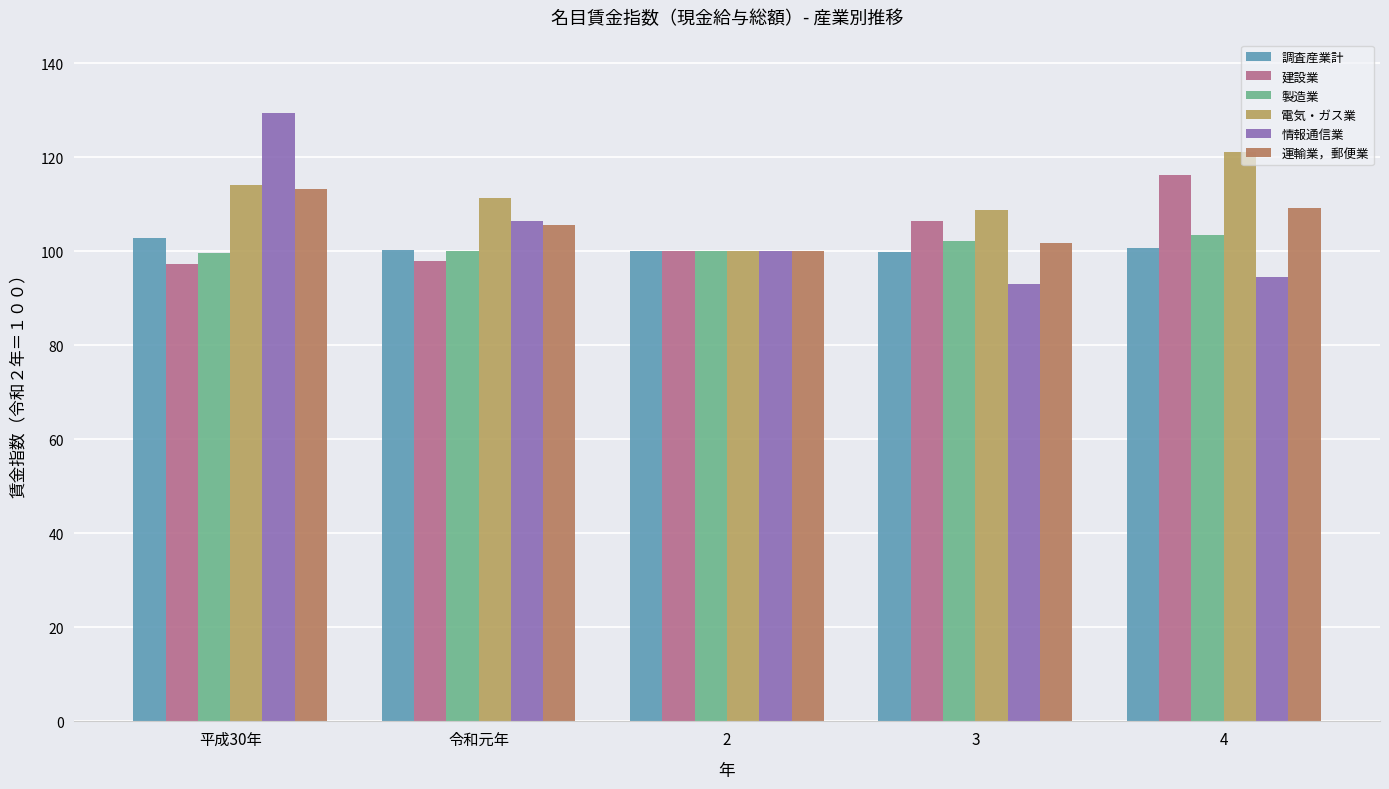

Which series has the widest spread of values?

情報通信業